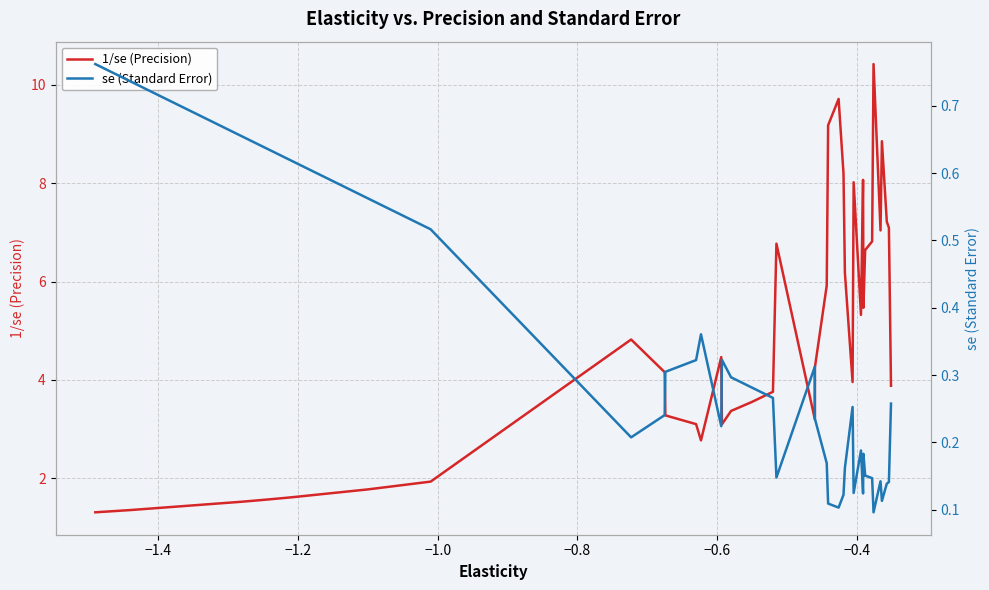

What is the average value of the 1/se (Precision) series?

5.0